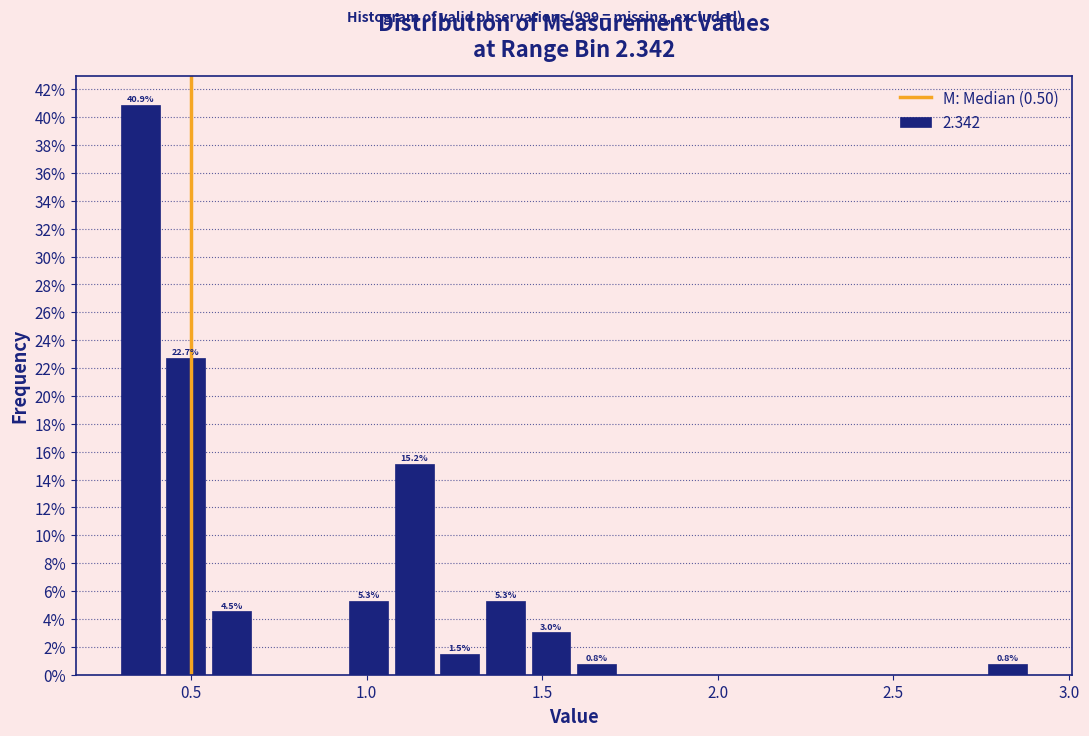

Around what value on the x-axis is the tallest bar? Give the approximate position of its centre, as read against the axis.

0.35